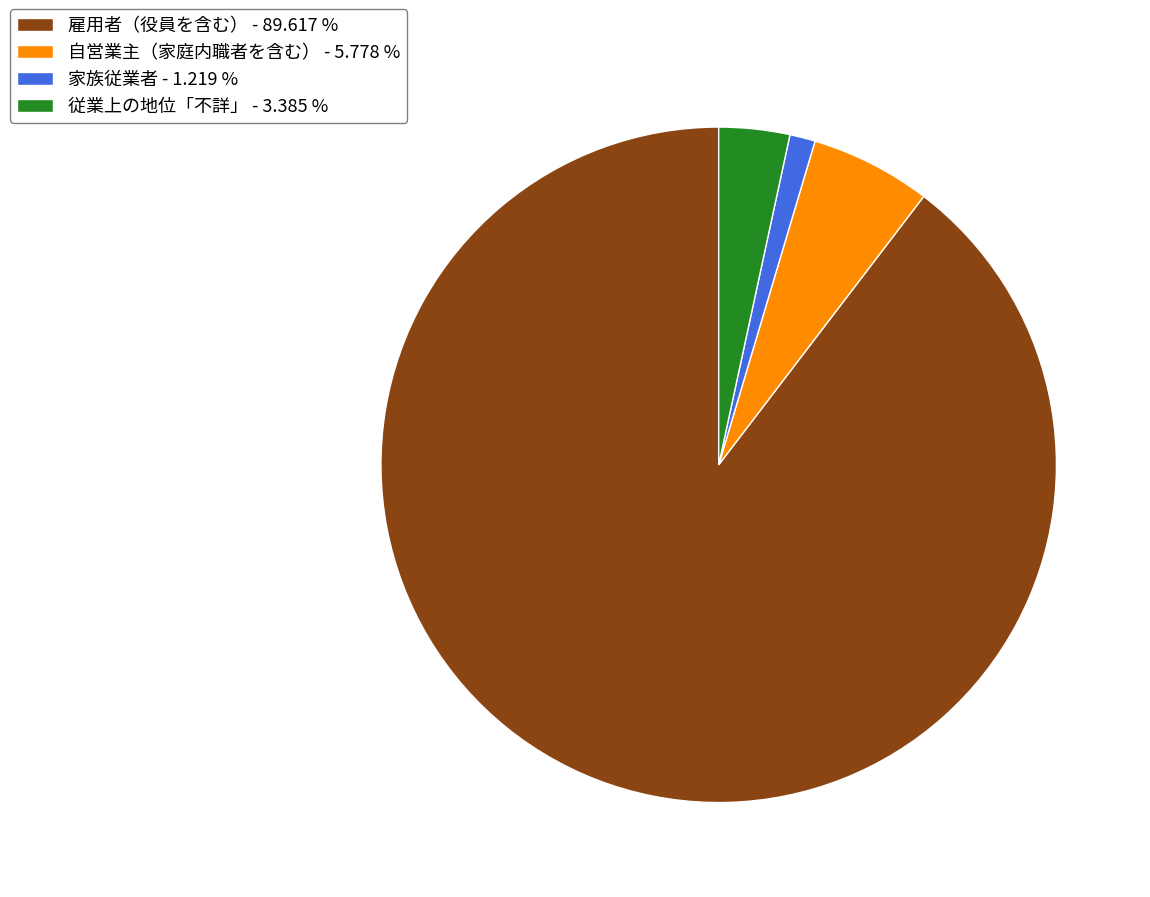

Is the sum of 家族従業者 and 従業上の地位「不詳」 greater than half?

No